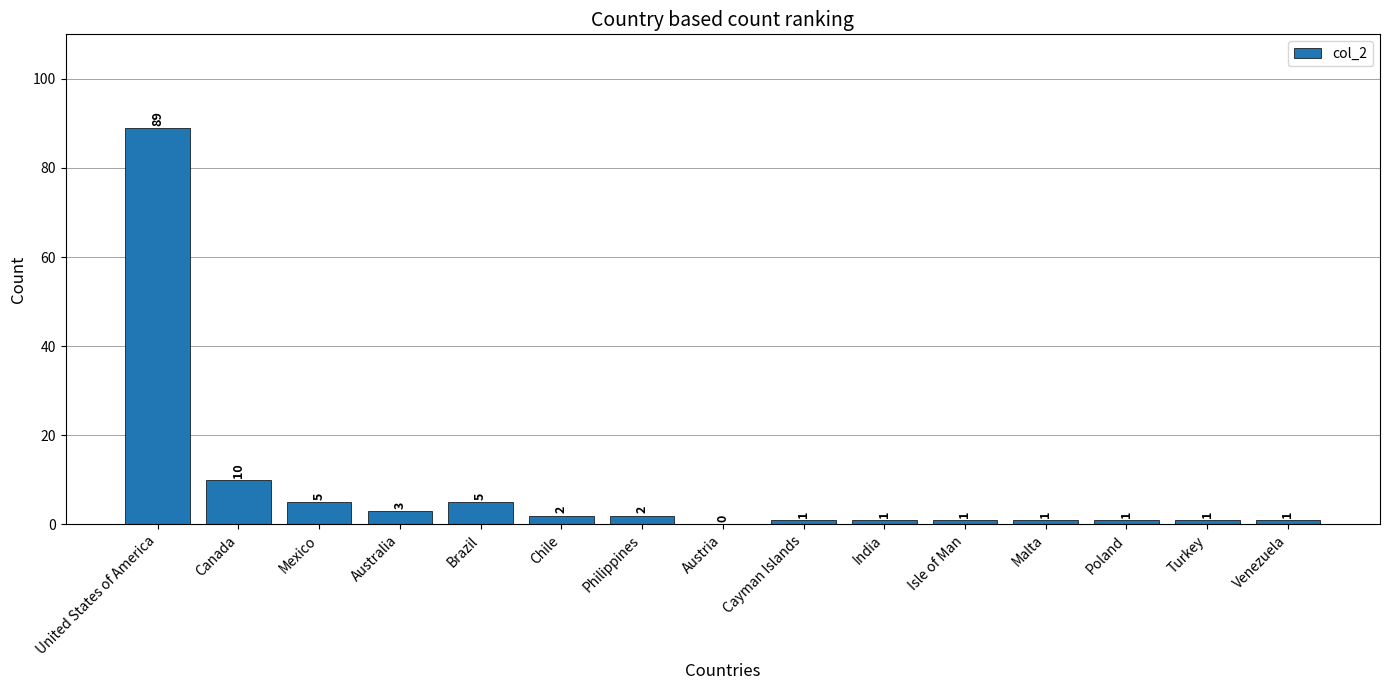

Where does the data first go above 1?

United States of America